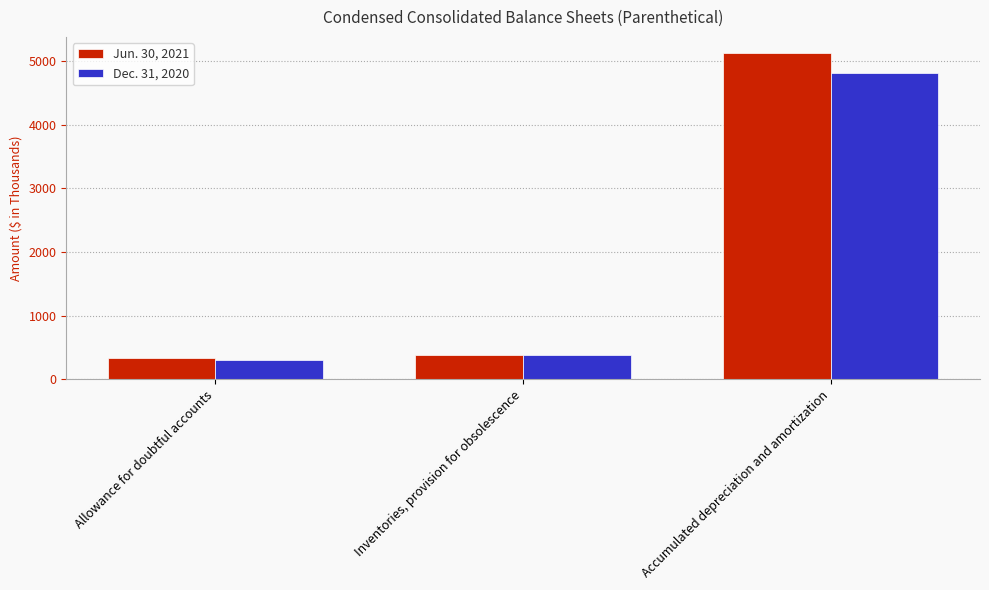

What is the sum of all Jun. 30, 2021 values?

5847